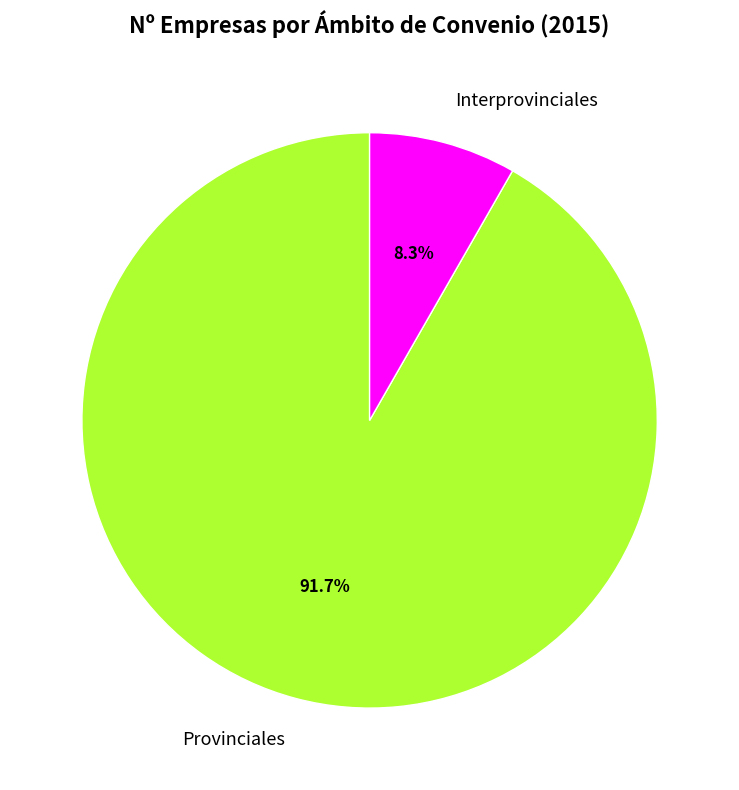

What percentage is the Interprovinciales slice, to the nearest percent?

8%